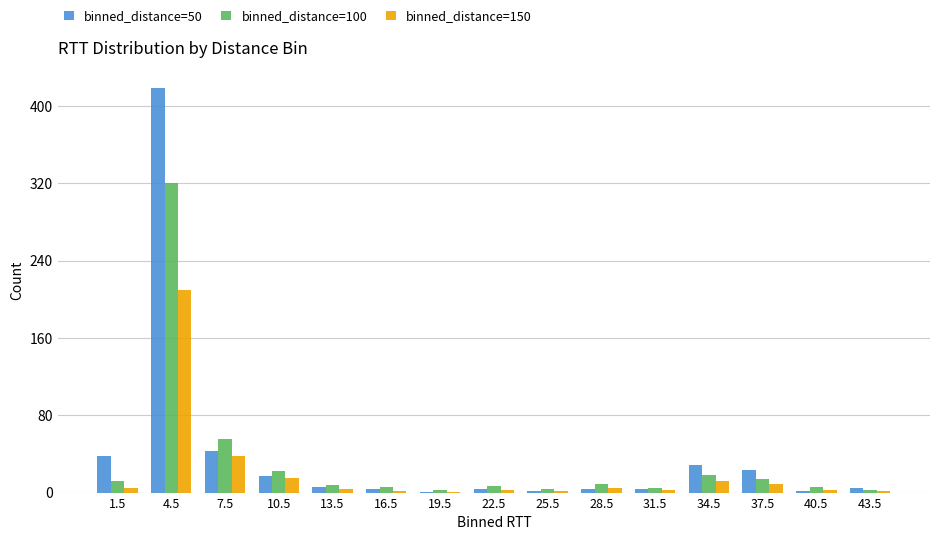

At which category is the sum across all series the highest?

4.5